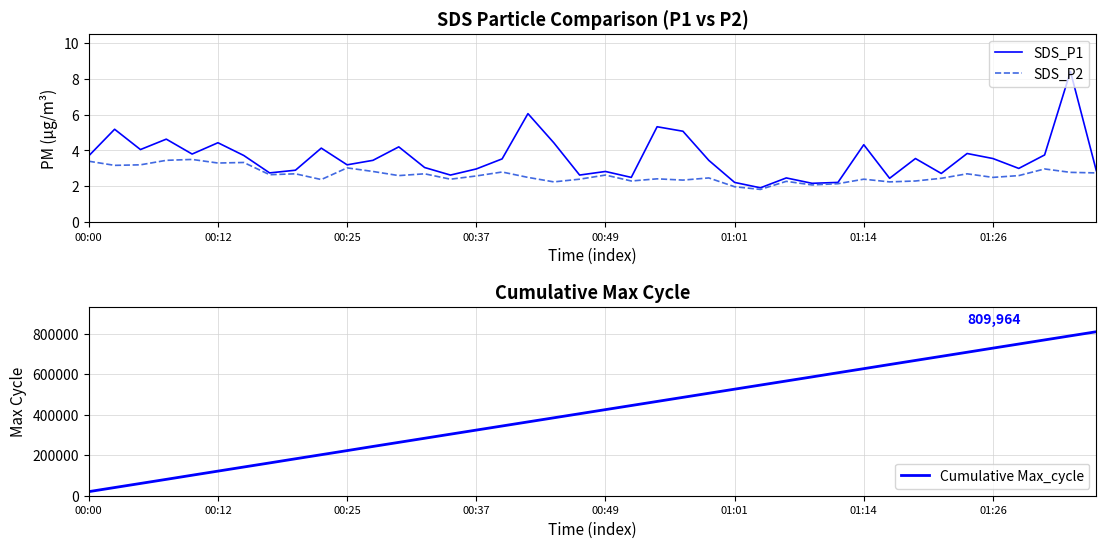

What is the total value across all series at 18?

384850.7